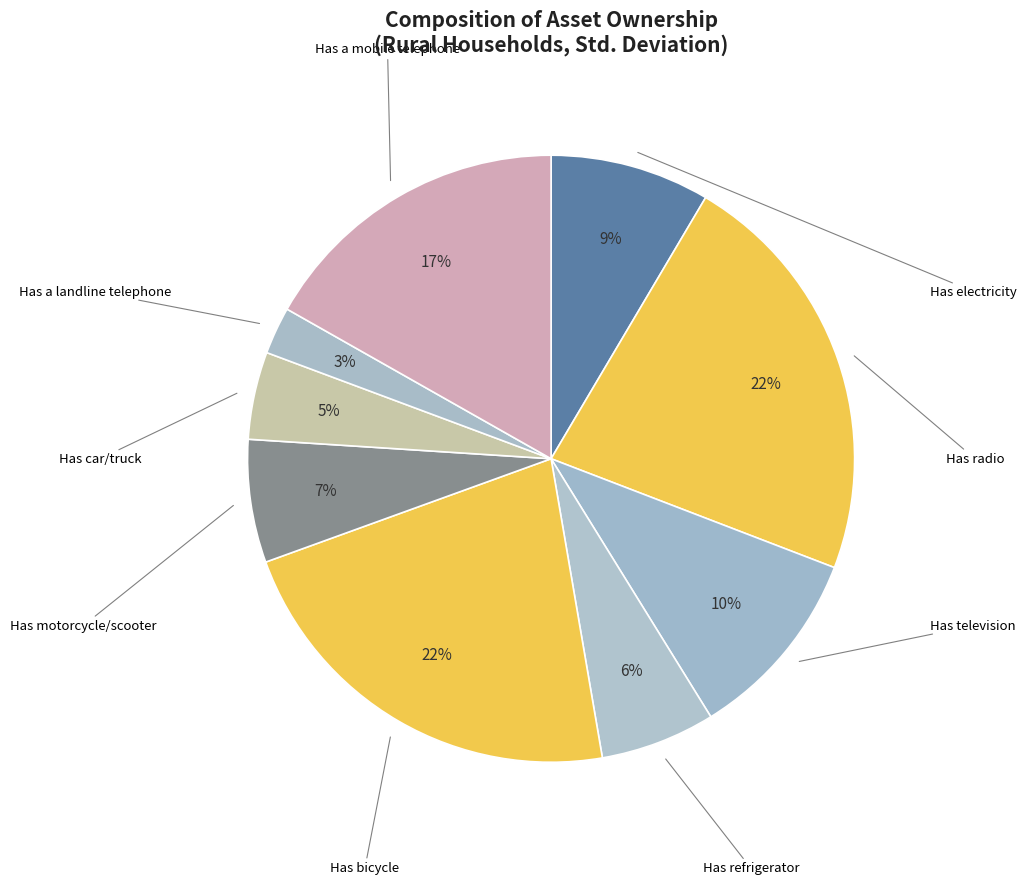

Which has a higher value, Has television or Has motorcycle/scooter?

Has television